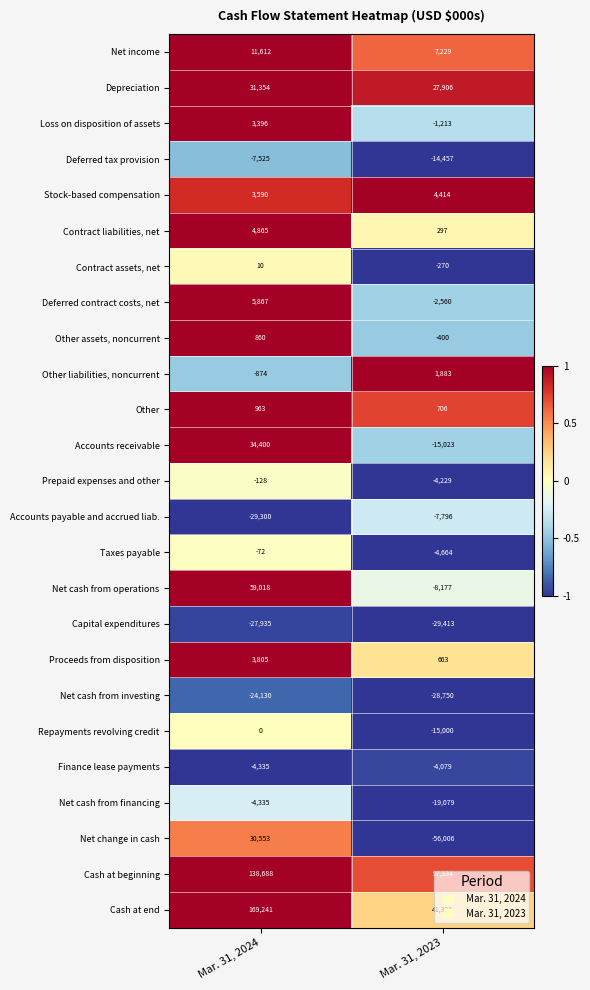

The value of Accounts payable and accrued liab. at Mar. 31, 2023 is -1918. True or false?

False